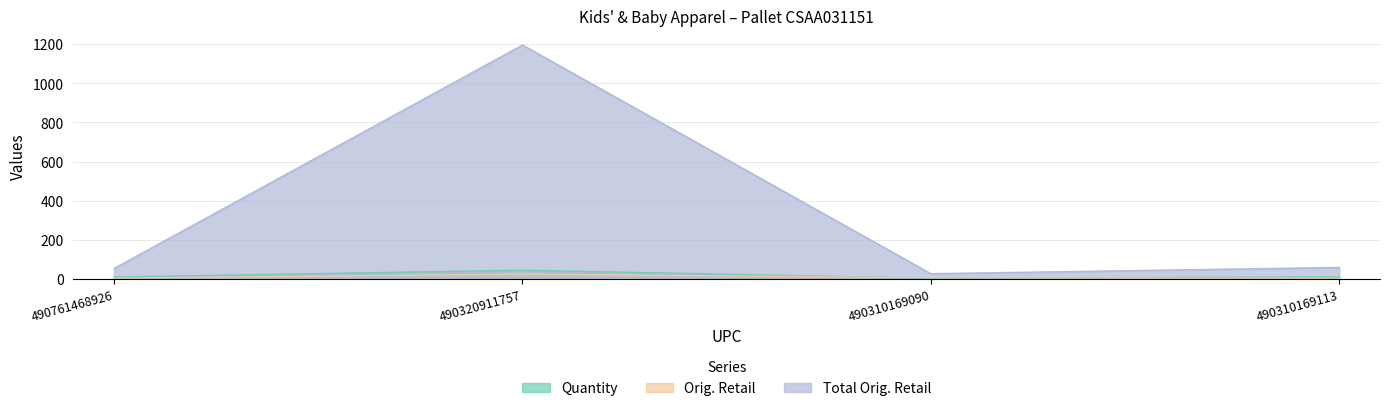

How many lines are shown in the chart?

3